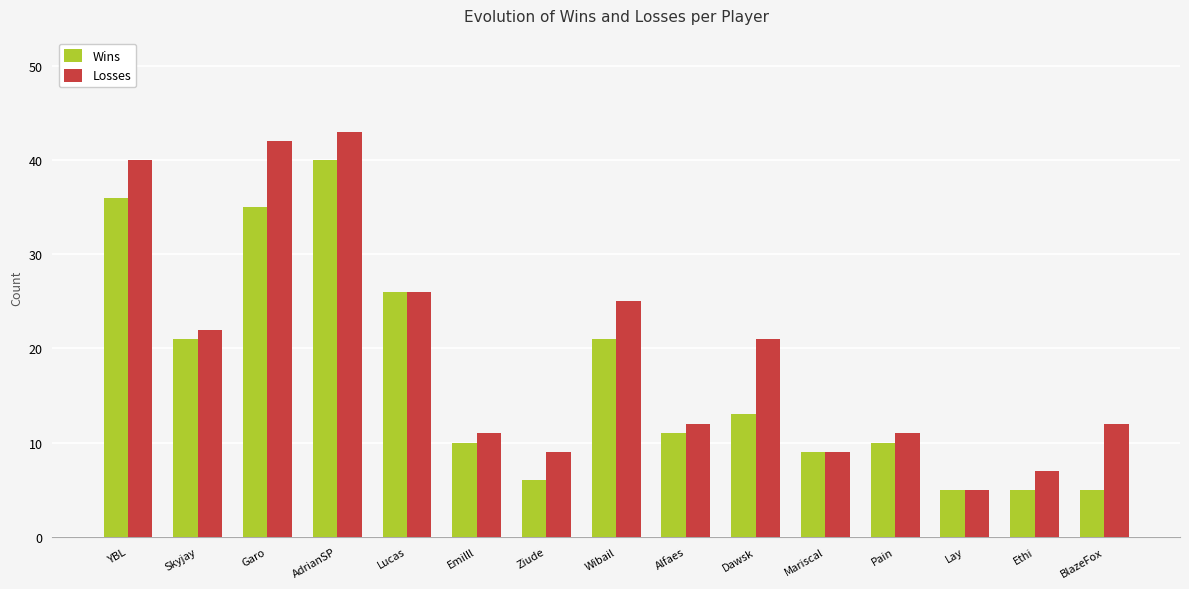

What is the minimum value for Wins?

5